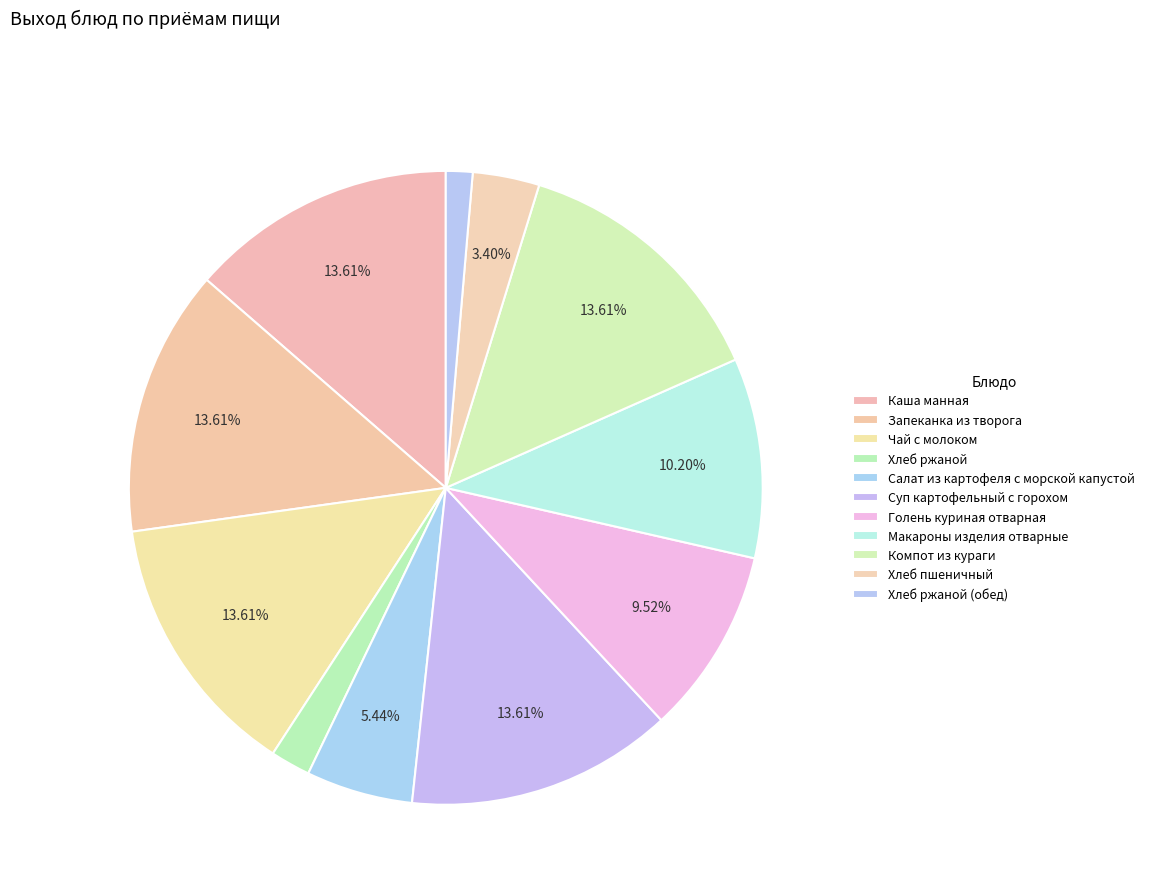

What percentage is the Компот из кураги slice, to the nearest percent?

14%